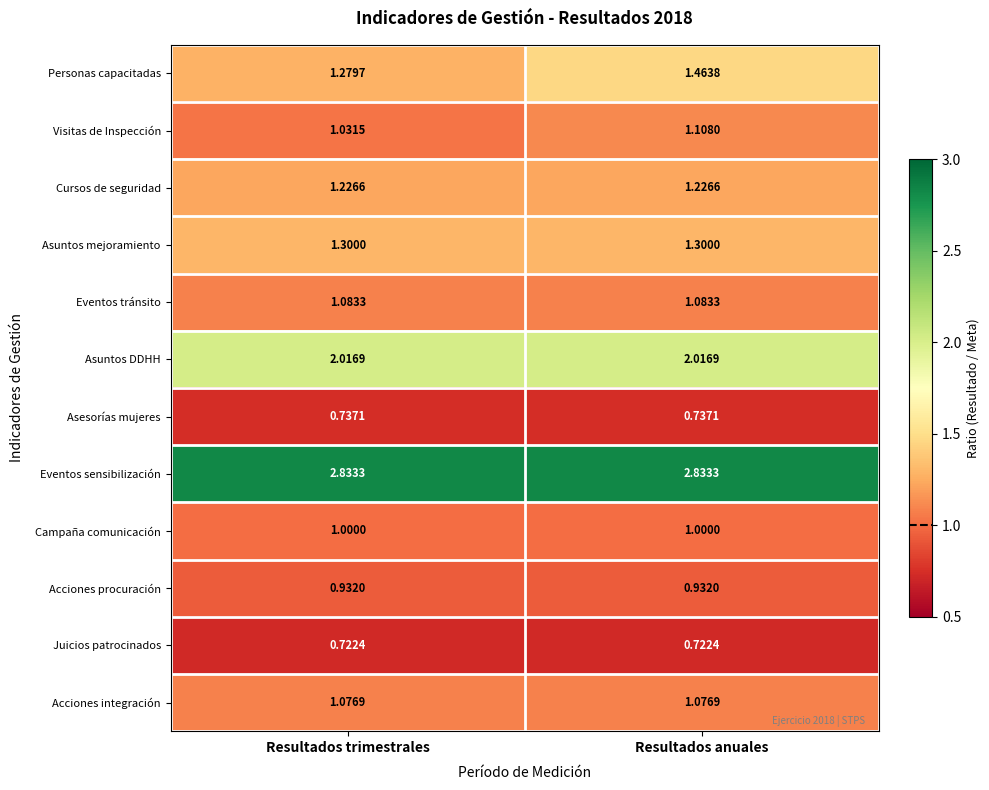

Where is Visitas de Inspección nearest to the value 1?

Resultados trimestrales